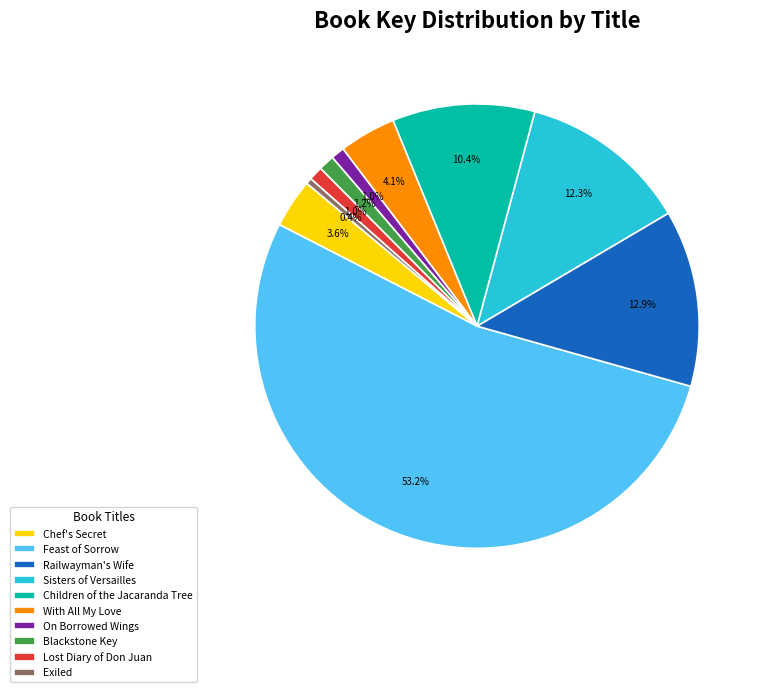

Which has a higher value, Railwayman's Wife or Chef's Secret?

Railwayman's Wife